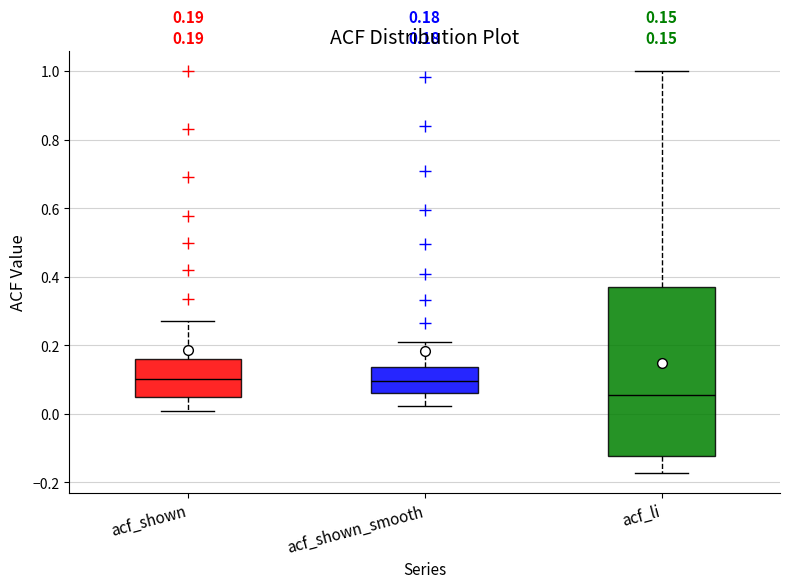

Which box is the tallest, from its lower edge to its upper edge?

acf_li